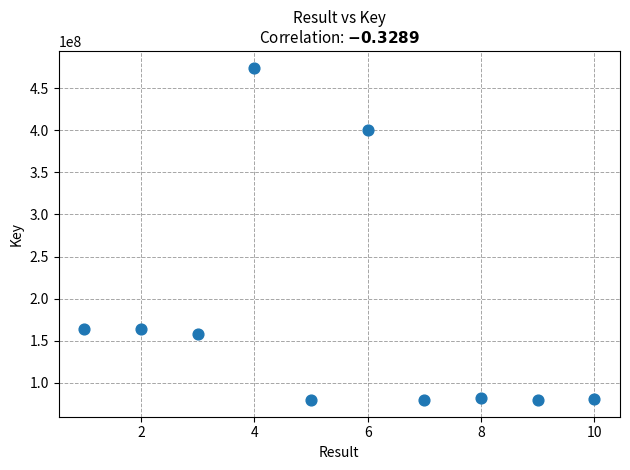

What is the range of X values (max minus min)?

9